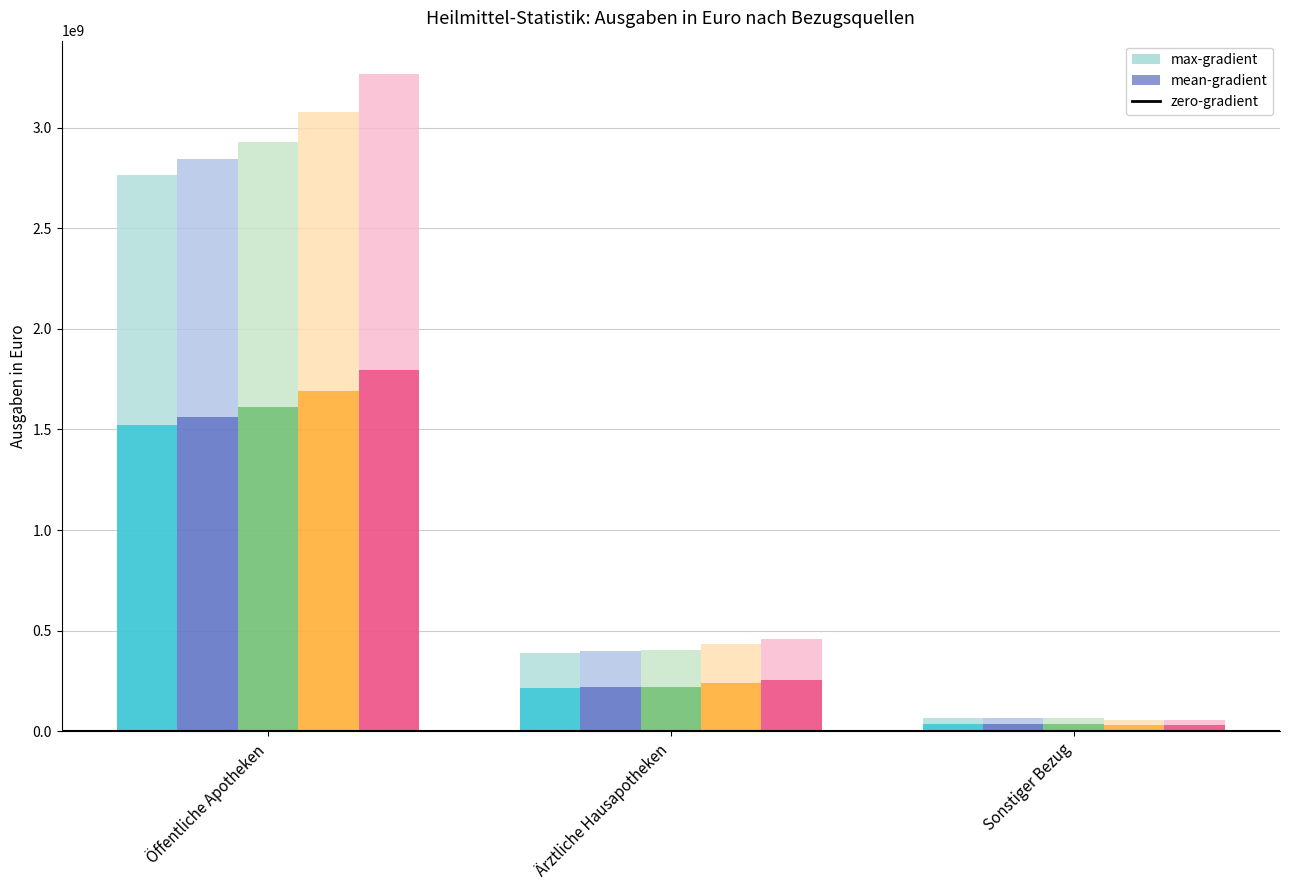

Reading left to right, extract all data points from this chart.

2017: 2766129202.4	389512277.0	68356597.2
2018: 2841957131.2	400733548.5	64465245.3
2019: 2927894812.8	401973823.2	66905076.3
2020: 3078687367.6	433604471.9	59043097.6
2021: 3268097016.5	460780688.4	55176322.5